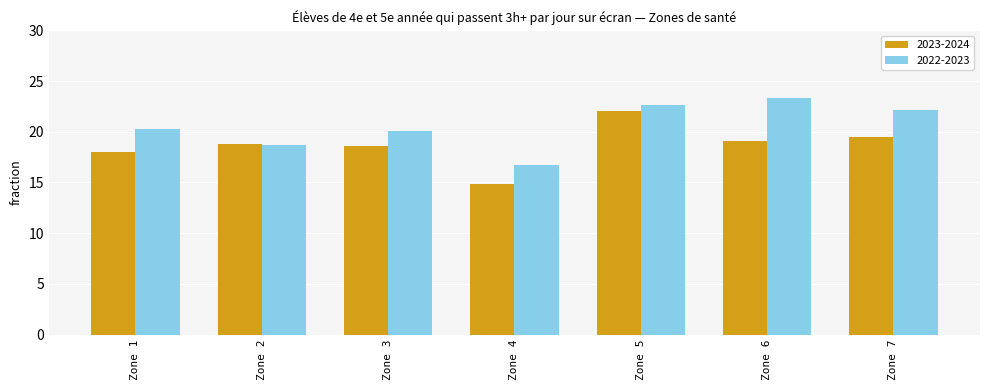

The value of 2023-2024 at Zone 4 is 14.8. True or false?

True